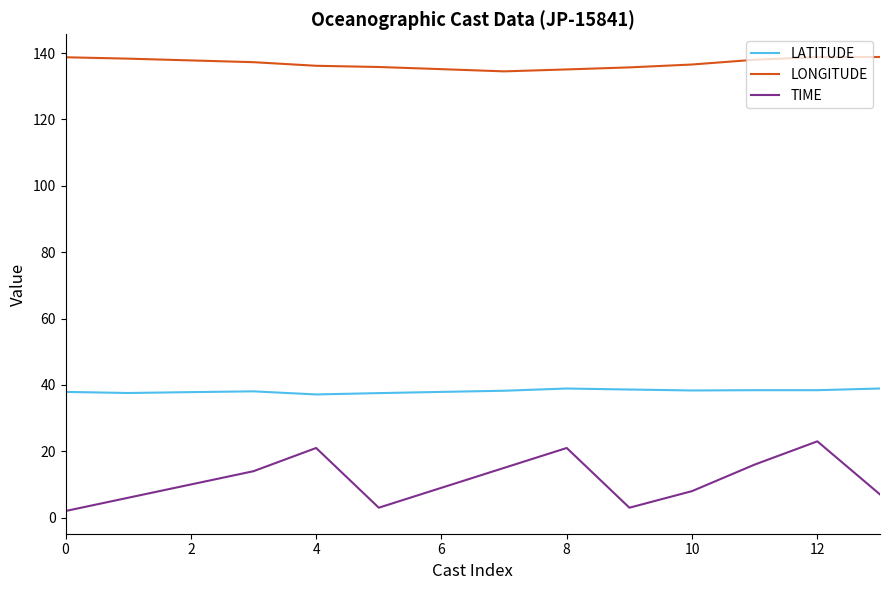

What is the average value of the TIME series?

11.3